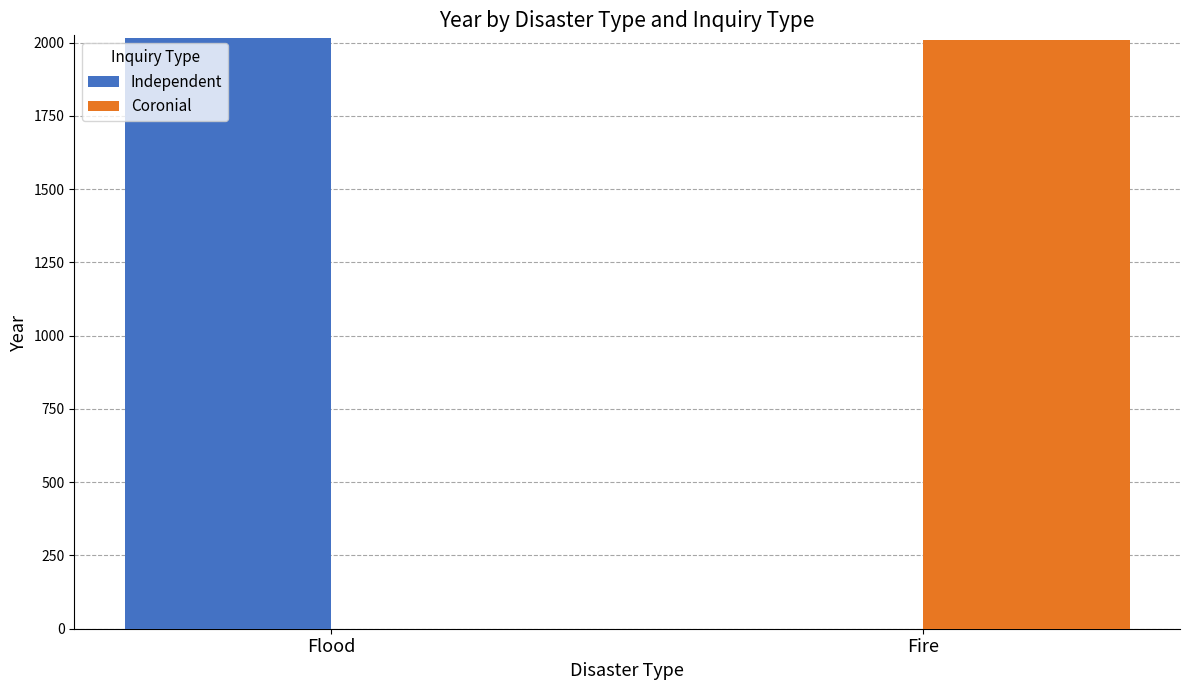

Is it true that Independent equals 2017 at Flood?

True